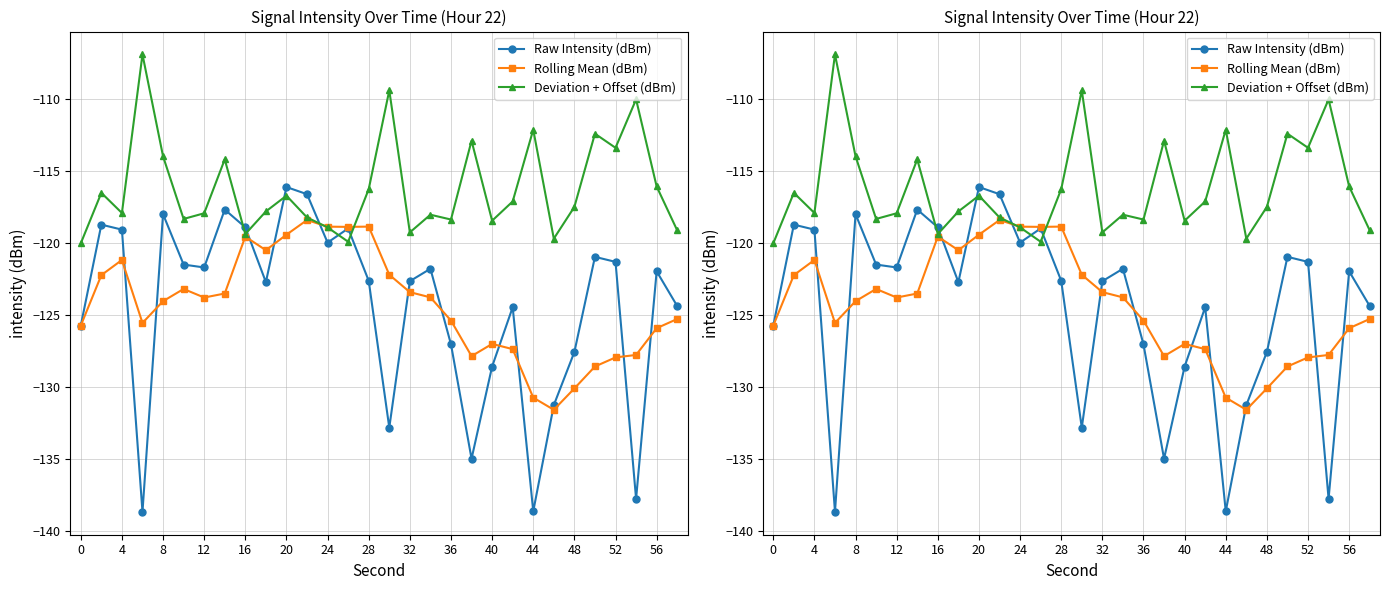

How many lines are shown in the chart?

3